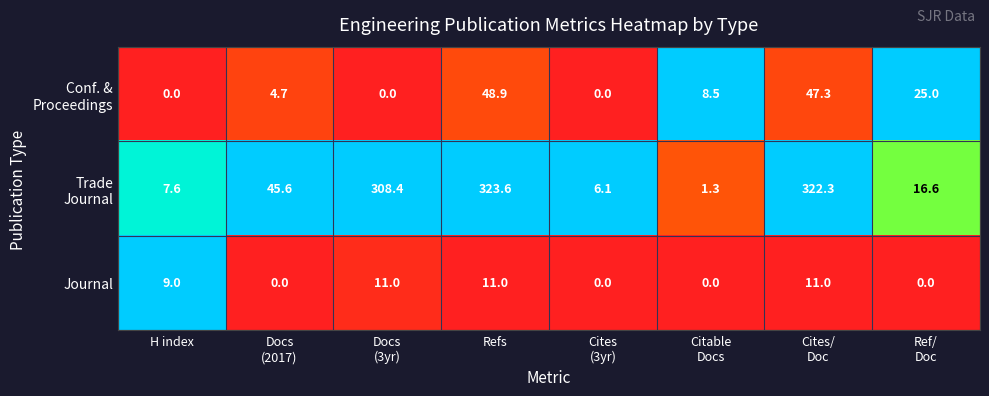

What is the difference between the highest and lowest values at Refs?

312.6